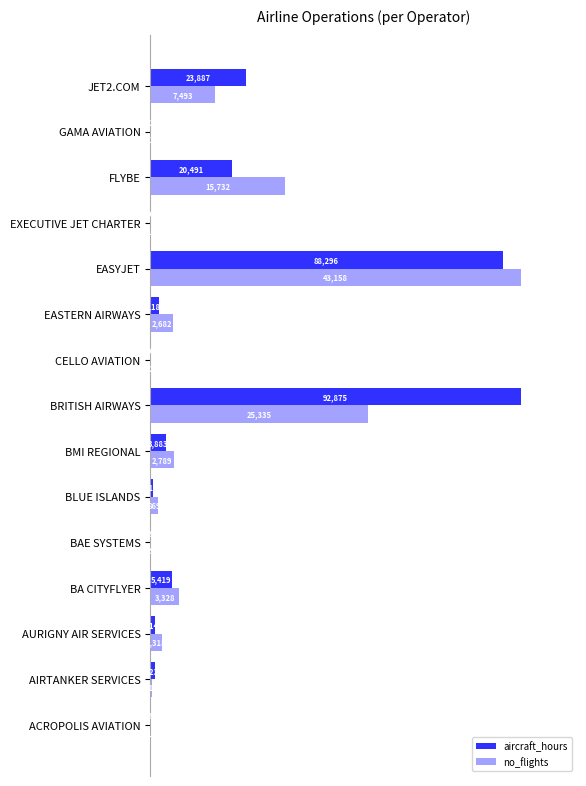

Which series has the largest range (max minus min)?

no_flights